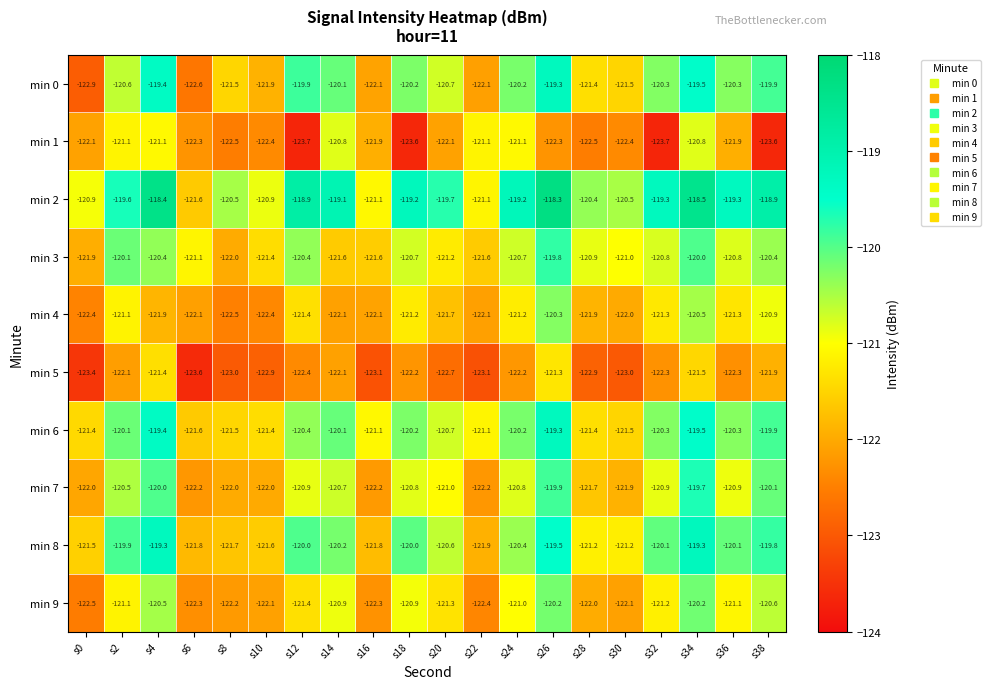

What is the sum of the min 1 values at s2 and s16?

-243.0